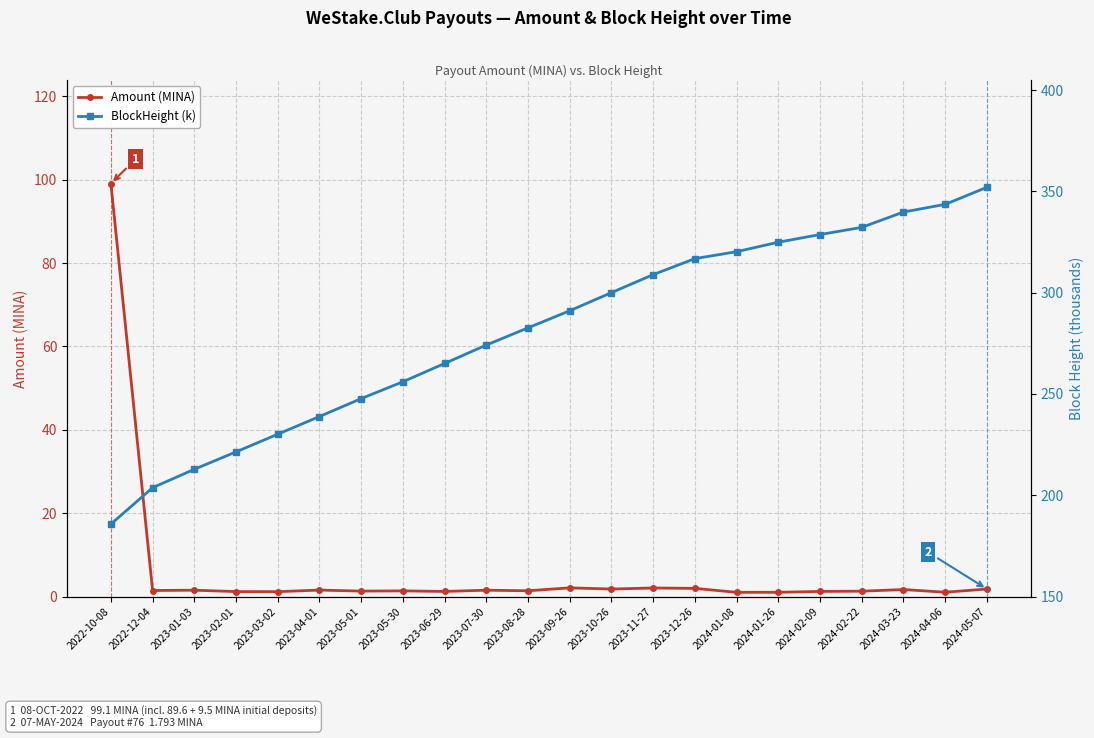

True or false: BlockHeight (k) has a value of 256.0 at 2023-05-30.

True